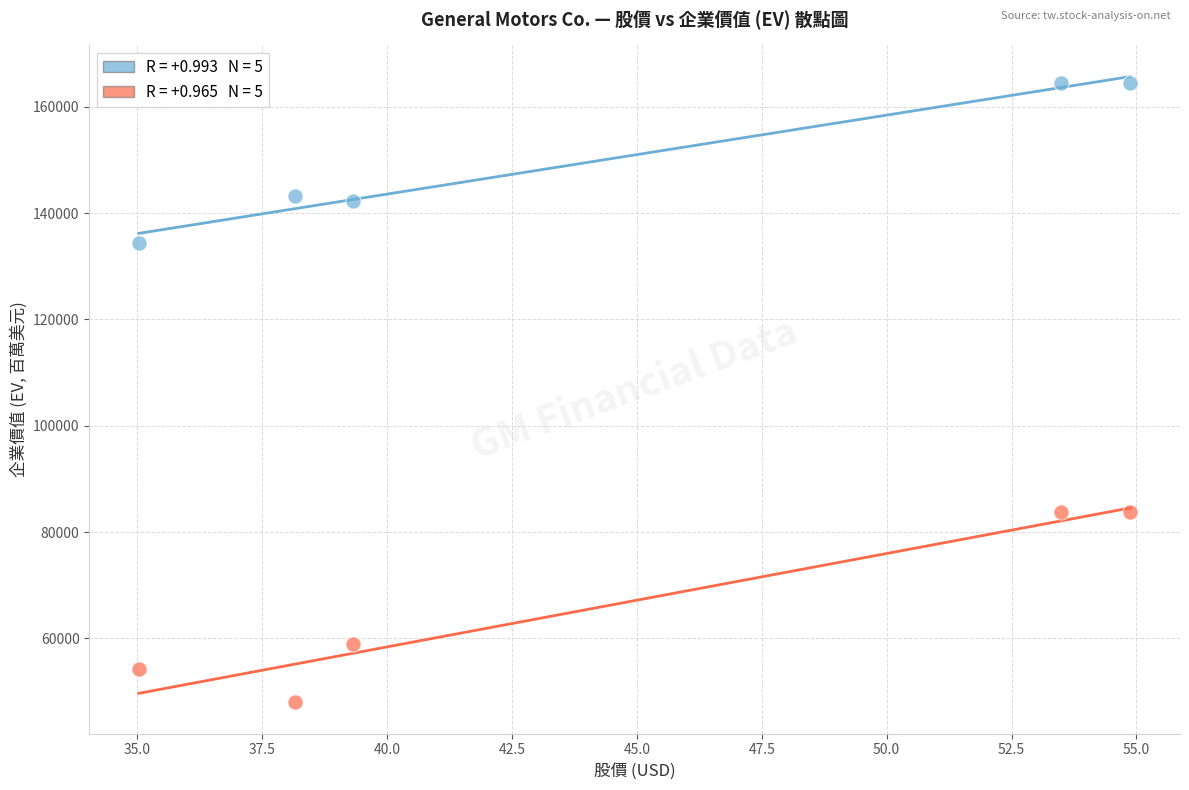

Across all data points, what is the average Y value?

107766